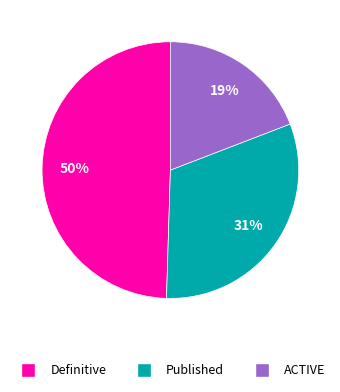

Which has a higher value, Published or Definitive?

Definitive